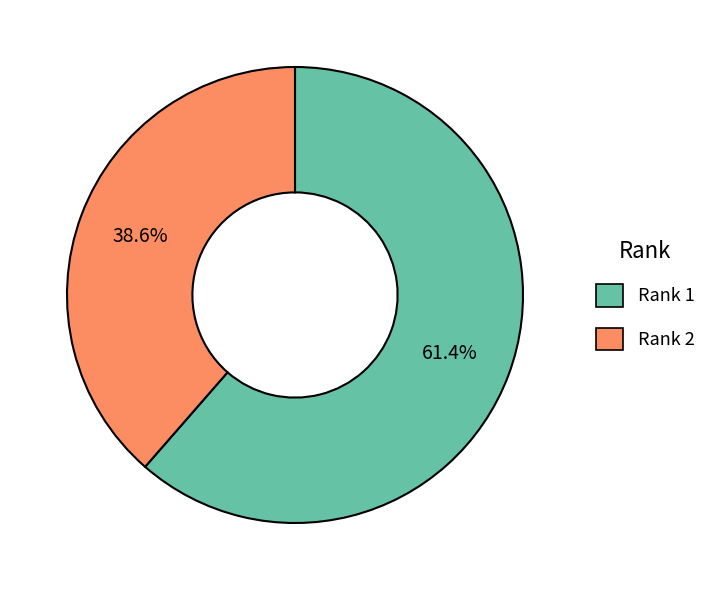

To the nearest percent, what percentage of the pie is Rank 1?

61%